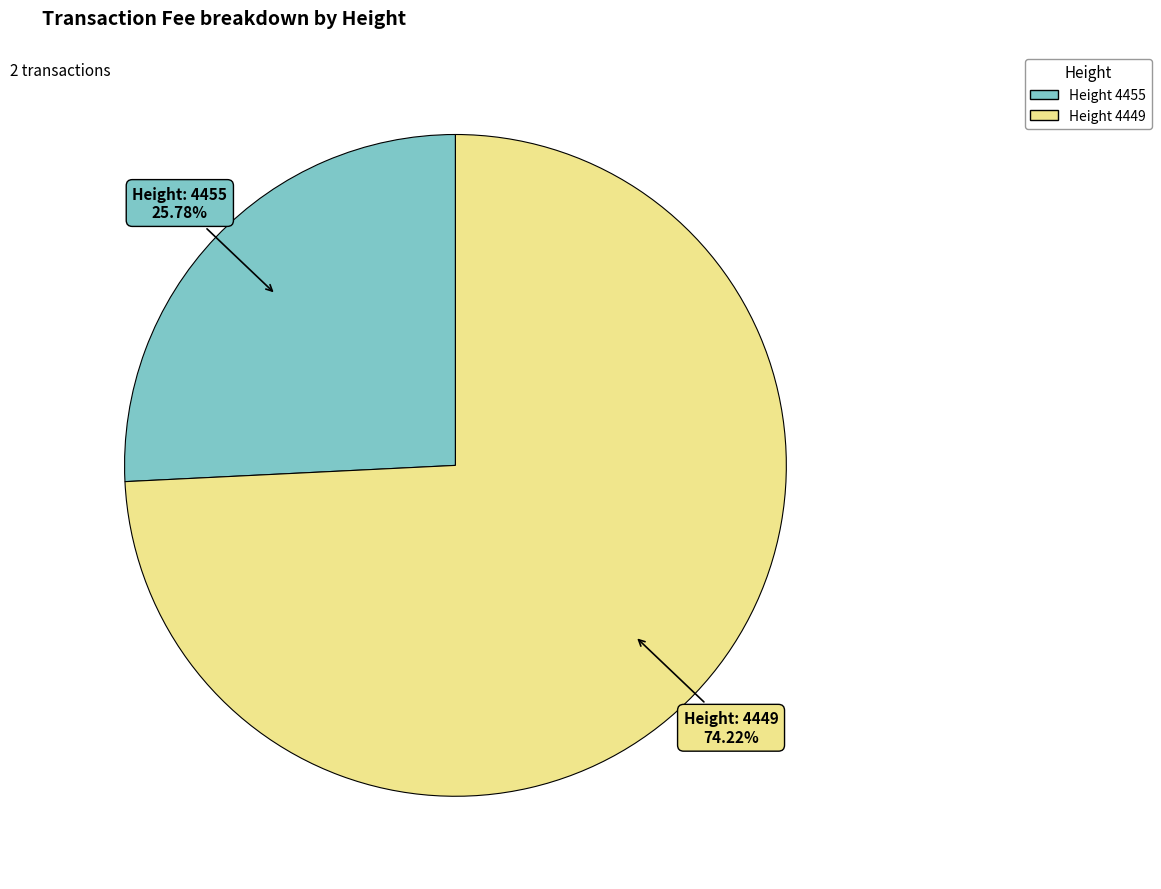

Is there any slice that represents more than half of the pie?

Yes